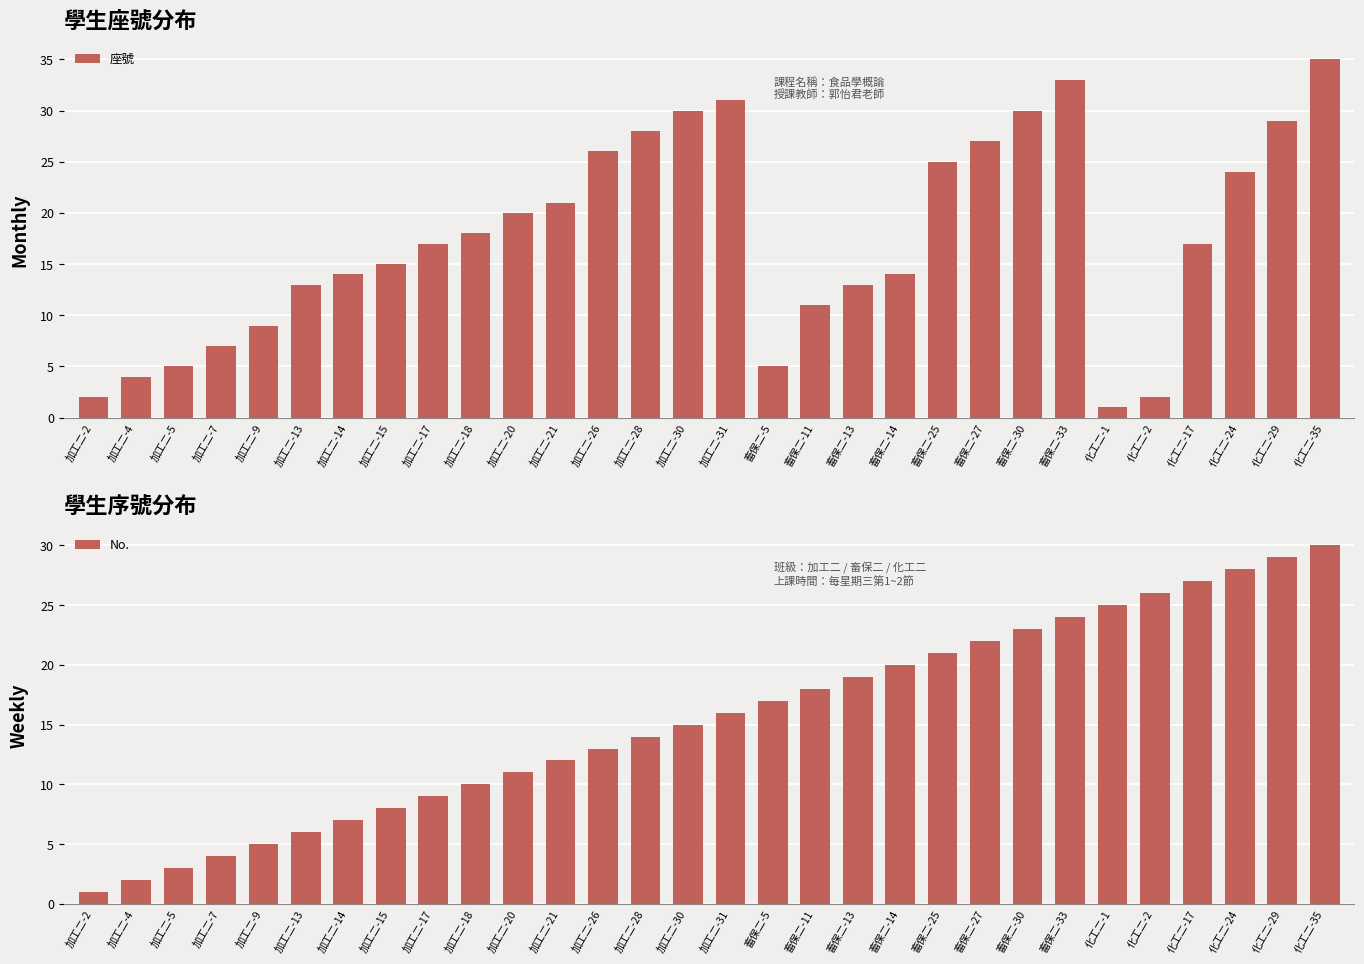

Rank the categories by 座號 value from lowest to highest.

化工二-1, 加工二-2, 化工二-2, 加工二-4, 加工二-5, 畜保二-5, 加工二-7, 加工二-9, 畜保二-11, 加工二-13, 畜保二-13, 加工二-14, 畜保二-14, 加工二-15, 加工二-17, 化工二-17, 加工二-18, 加工二-20, 加工二-21, 化工二-24, 畜保二-25, 加工二-26, 畜保二-27, 加工二-28, 化工二-29, 加工二-30, 畜保二-30, 加工二-31, 畜保二-33, 化工二-35